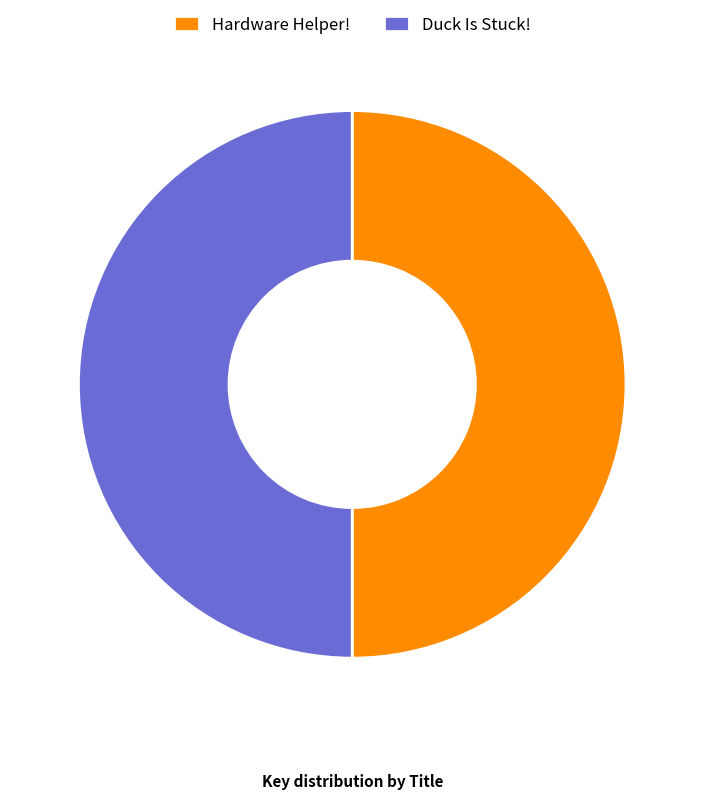

Is the sum of Hardware Helper! and Duck Is Stuck! greater than half?

Yes